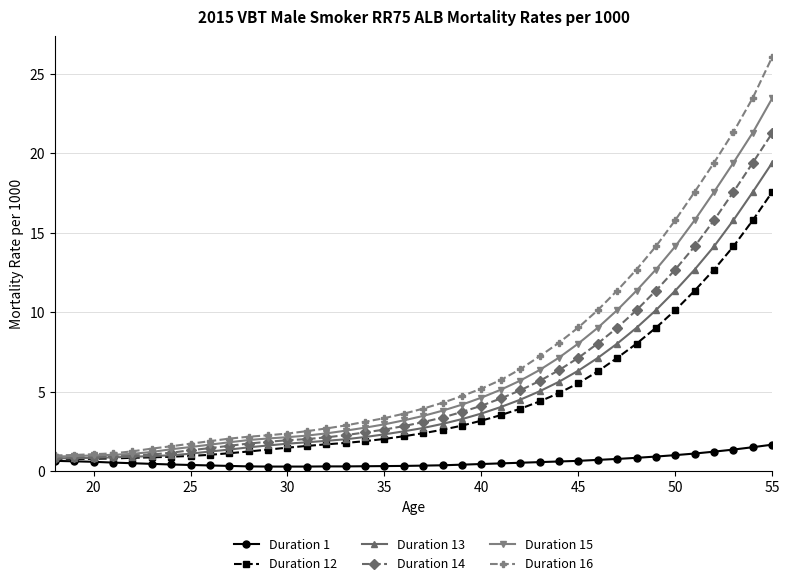

Which series has the largest range (max minus min)?

Duration 16